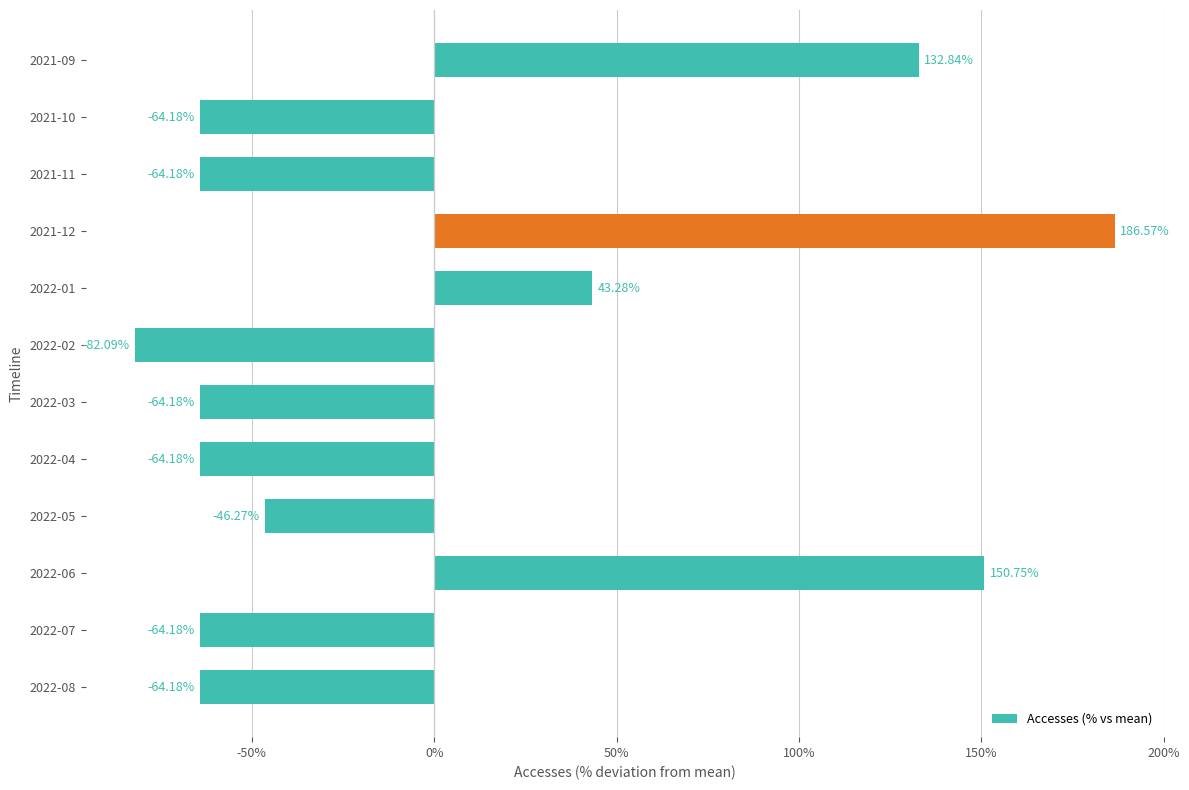

Which label corresponds to the smallest value in the chart?

2022-02